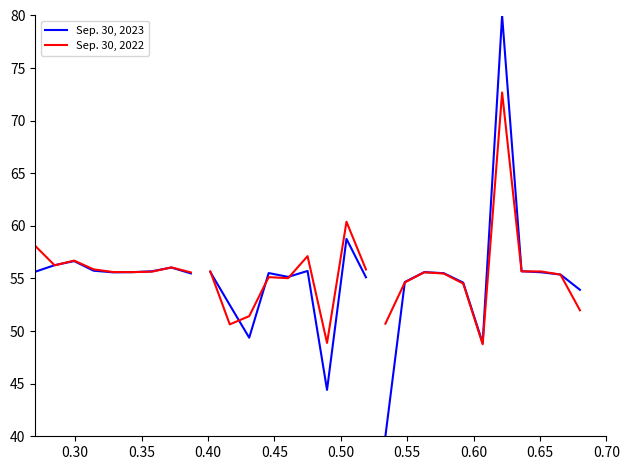

The Sep. 30, 2022 series shows 86.9 at 0.30. True or false?

False